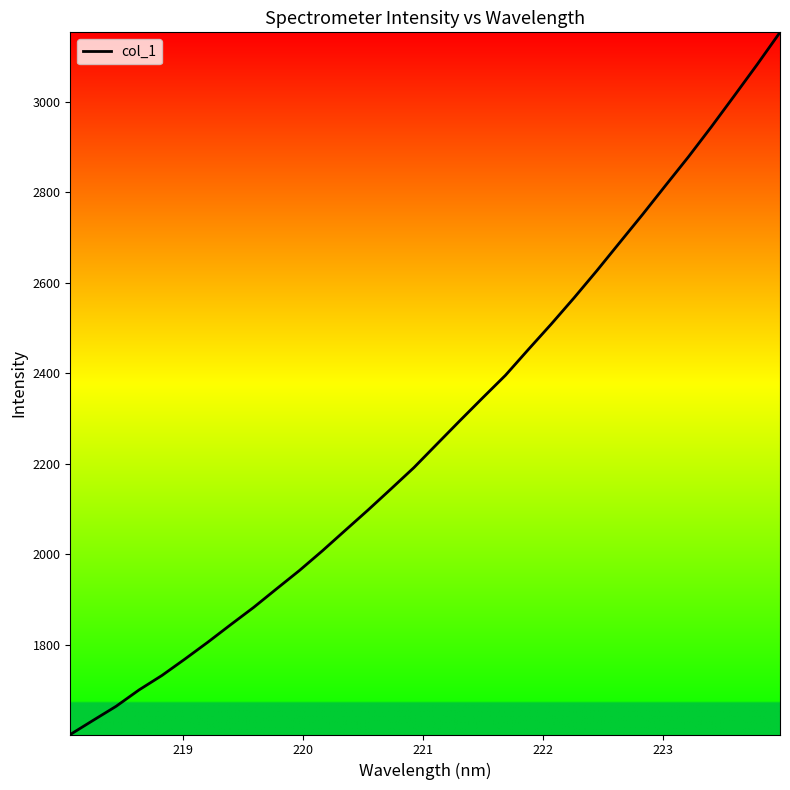

What is the greatest value displayed?

3153.5